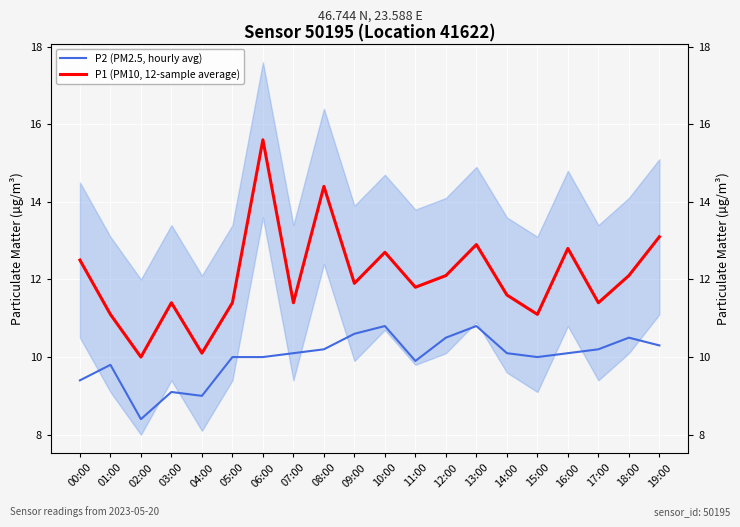

What position from the right is 15:00?

5